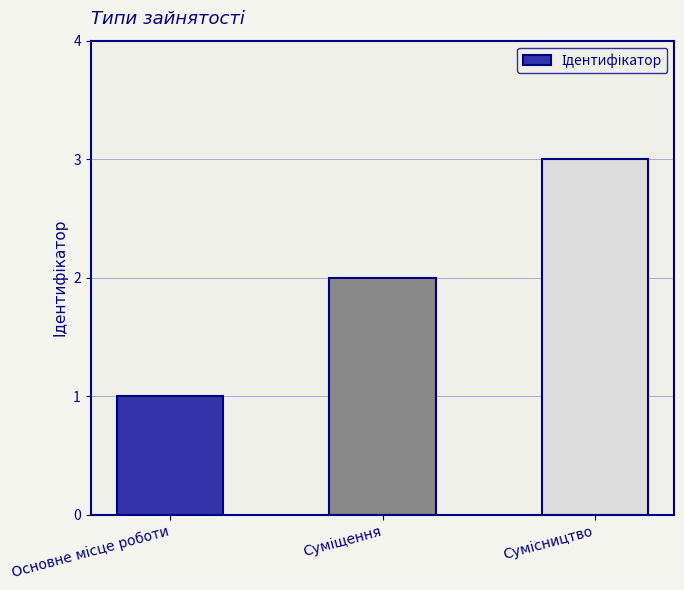

What is the maximum value shown in the chart?

3